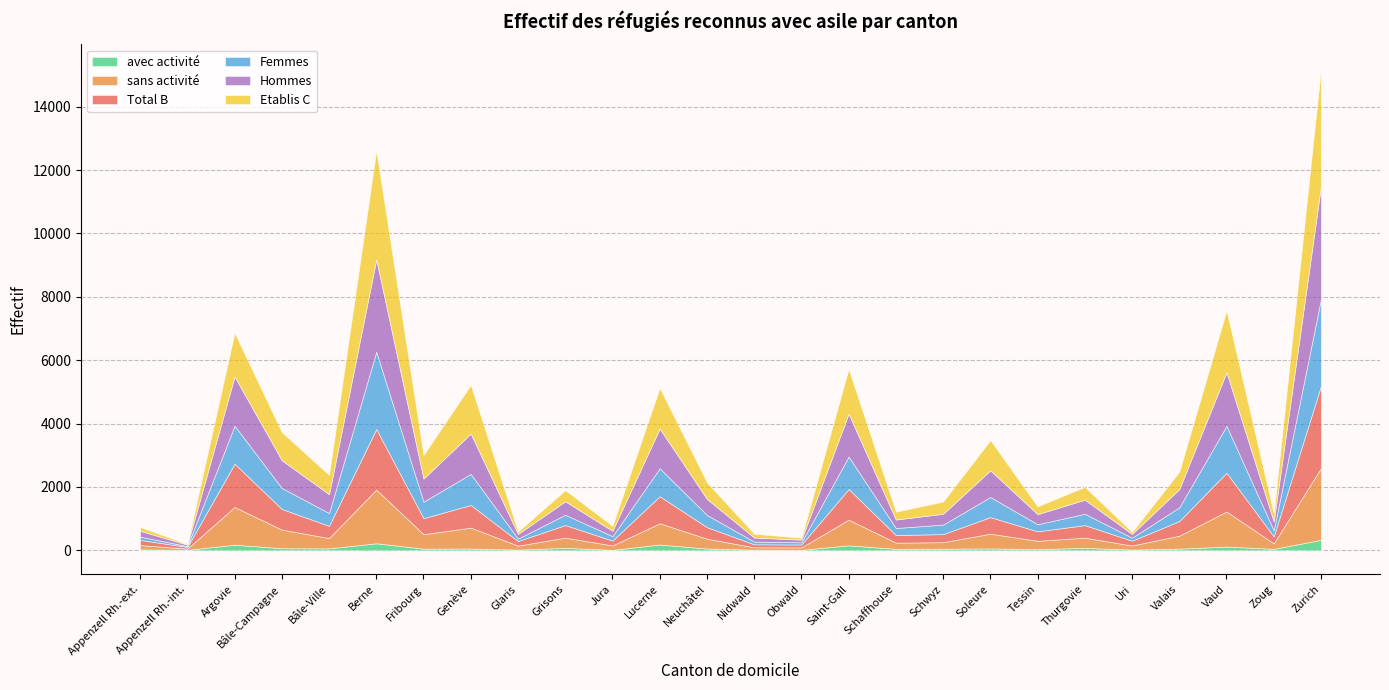

What is the minimum value shown in the chart?

13